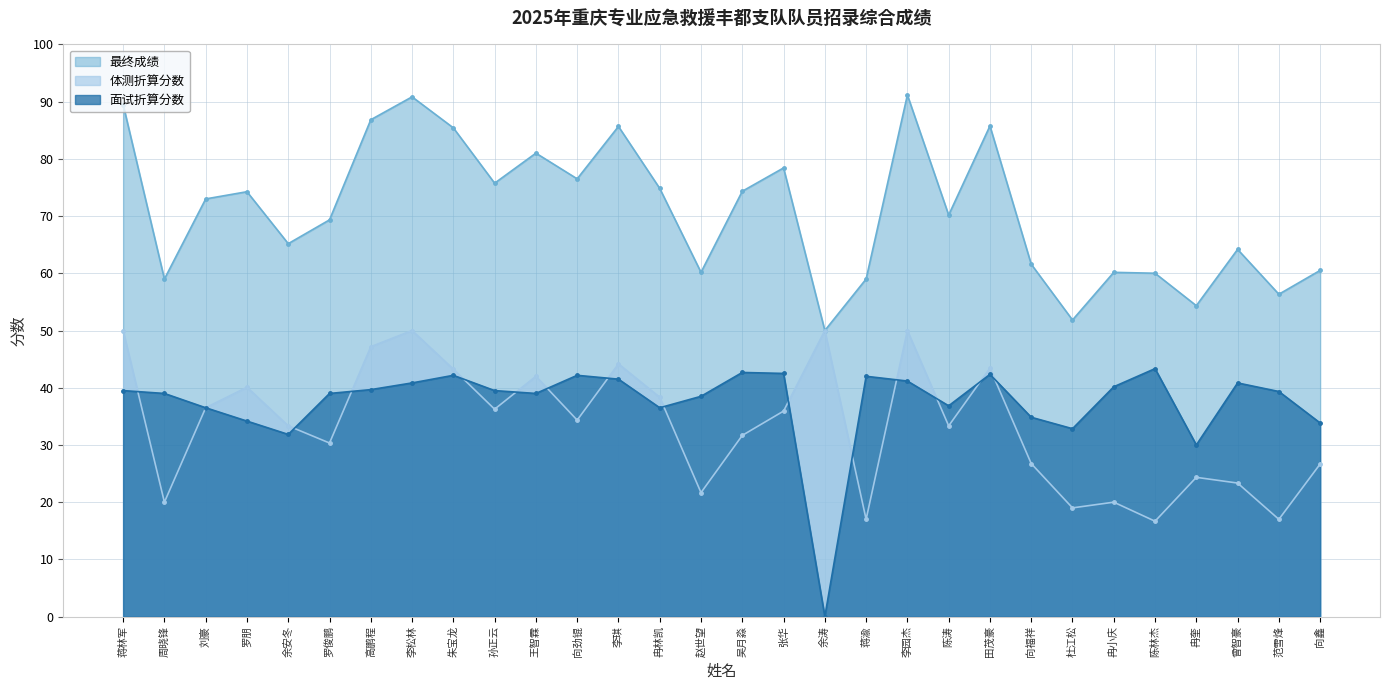

What is the total value across all series at 冉小庆?

120.3